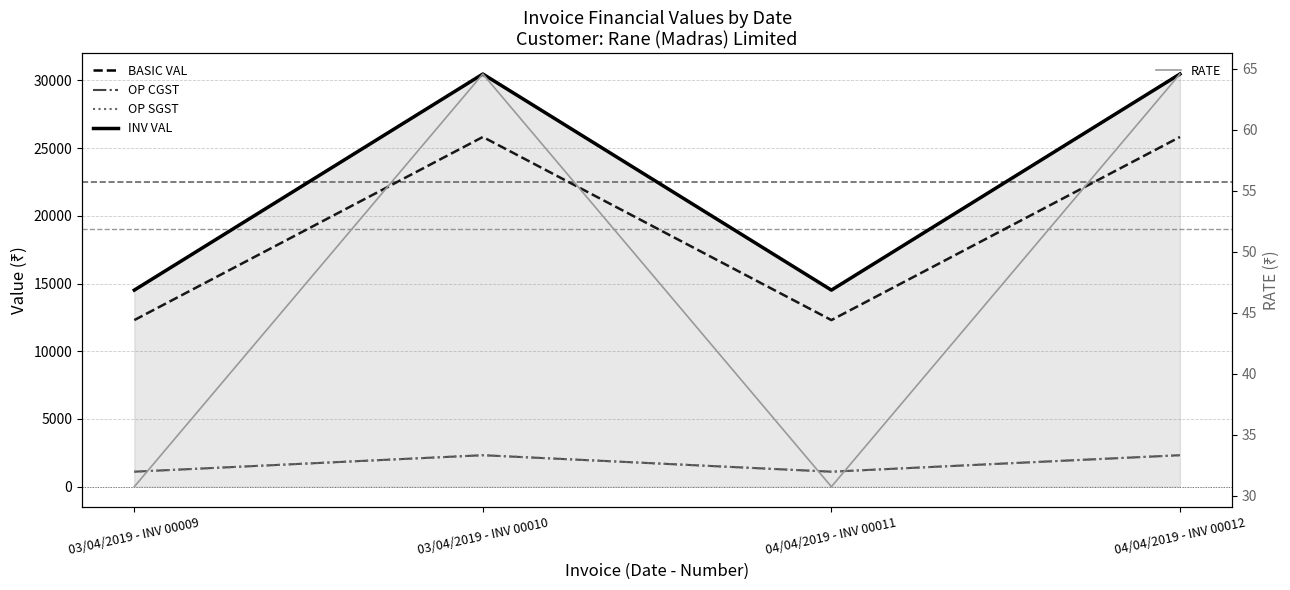

Where is the first local maximum for OP CGST?

03/04/2019 - INV 00010